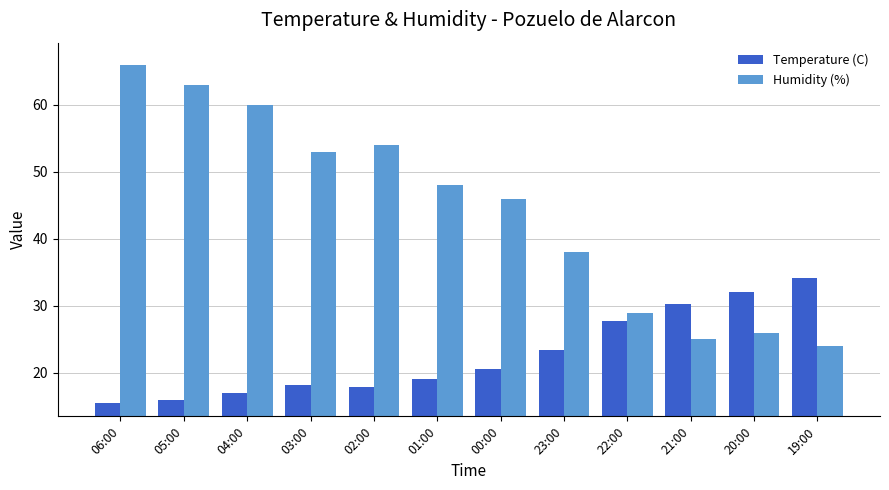

What is the value of the Temperature (C) bar at the 5th from the left?

17.9